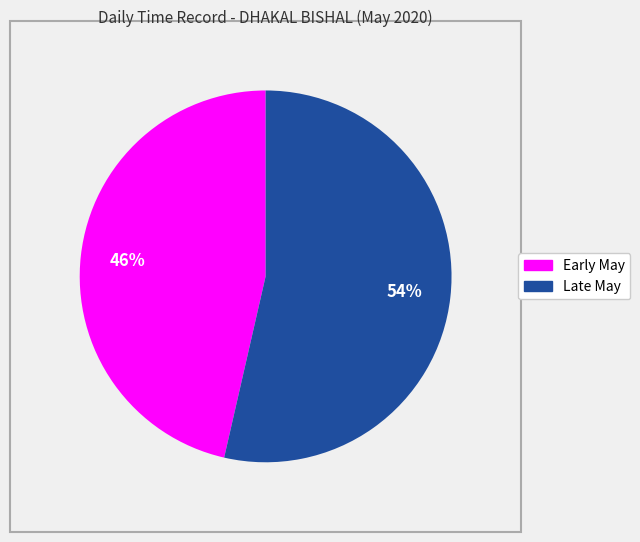

How many segments does this pie chart have?

2